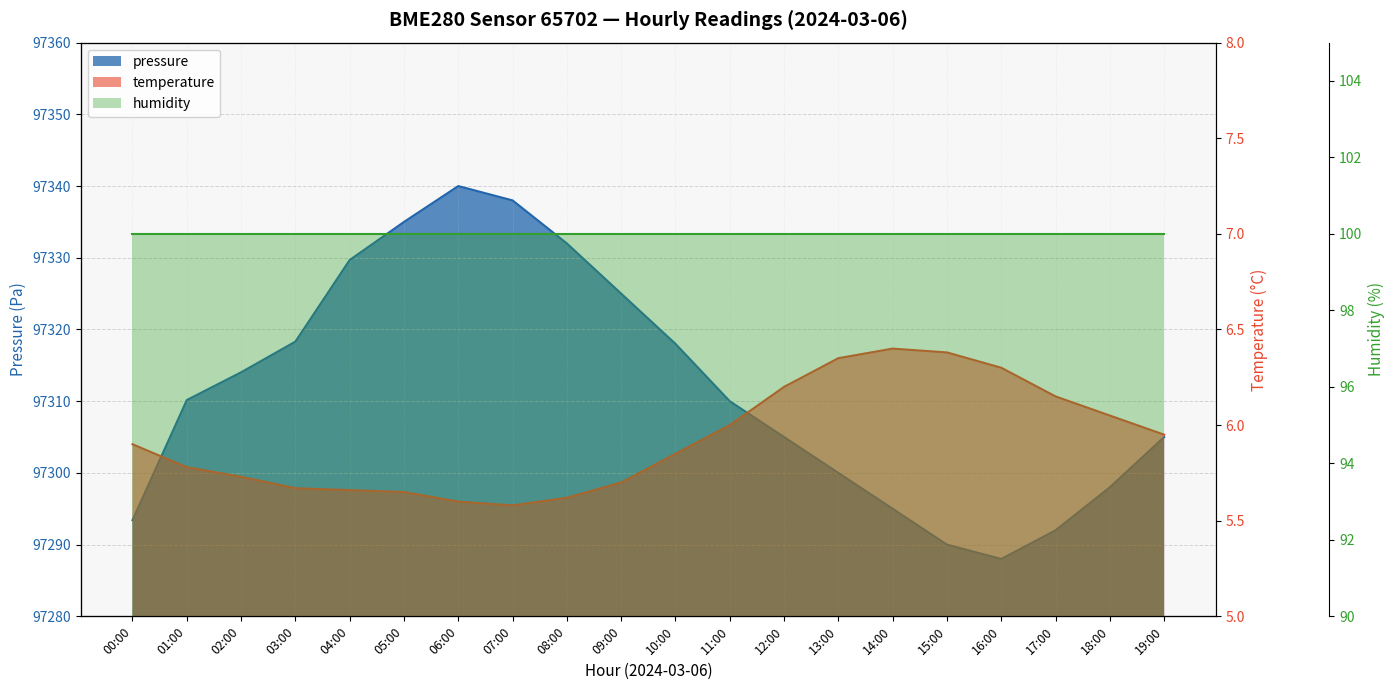

What is the value of the temperature point at the 20th from the left?

6.0